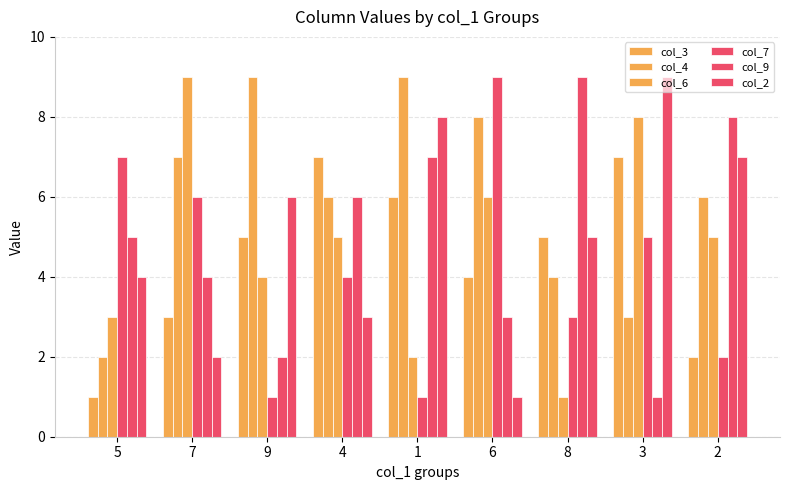

How many bars are there in total?

54